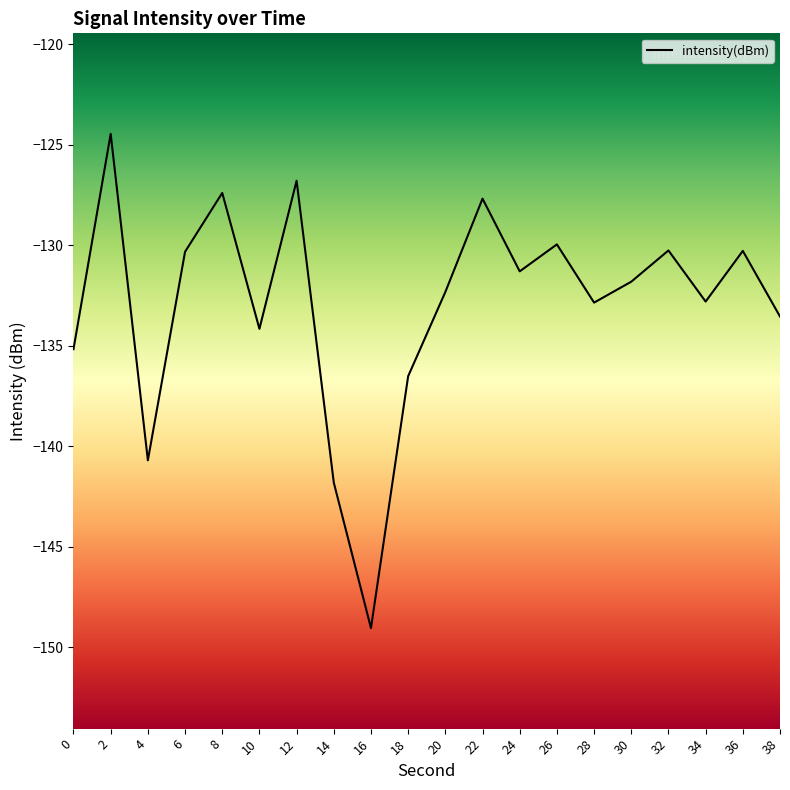

What is the sum of the values at 28 and 12?

-259.6